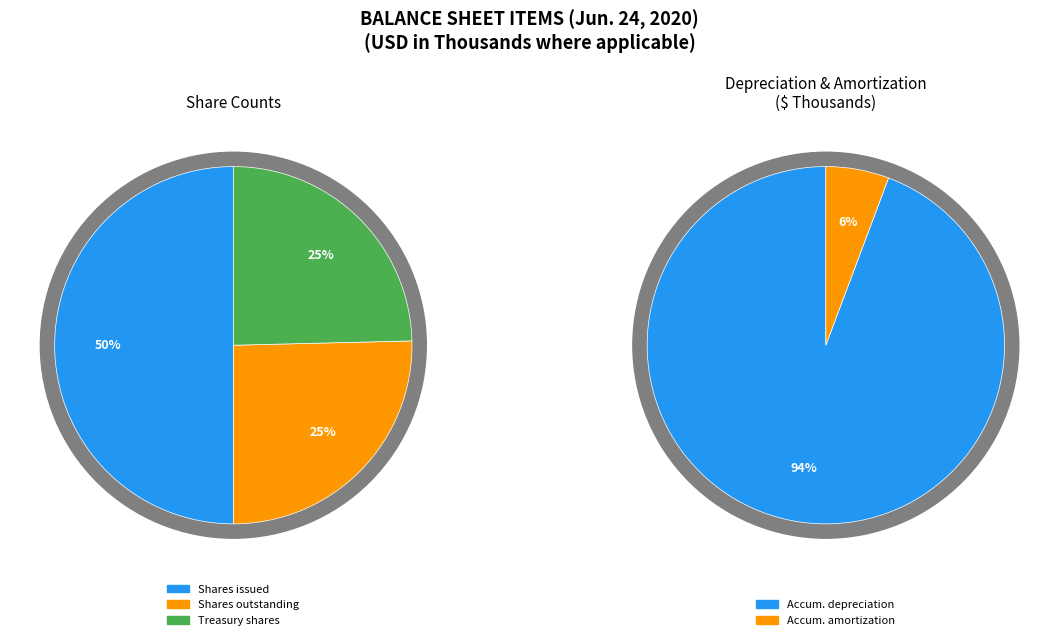

Count the number of slices in the pie.

5